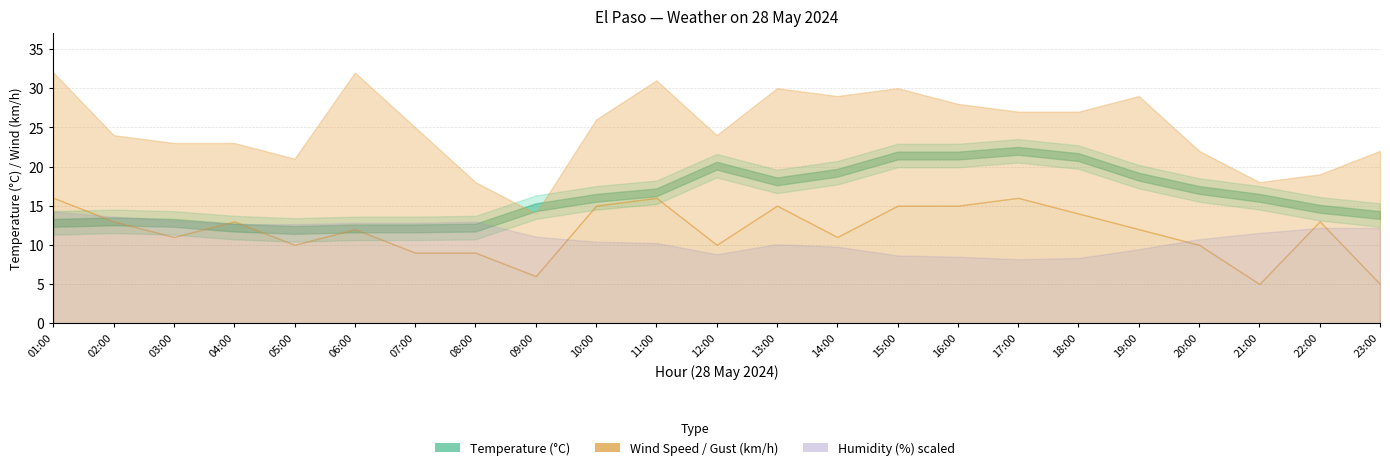

Where is the first local maximum for Temperature (C)?

02:00